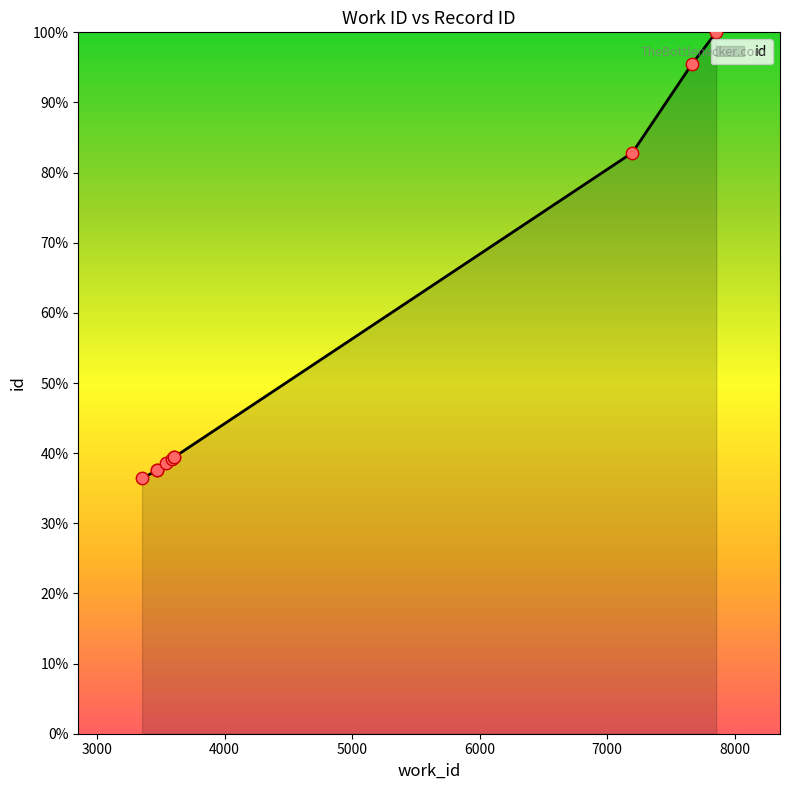

Approximately how many times larger is the value at 7855 compared to 3353?

2.7